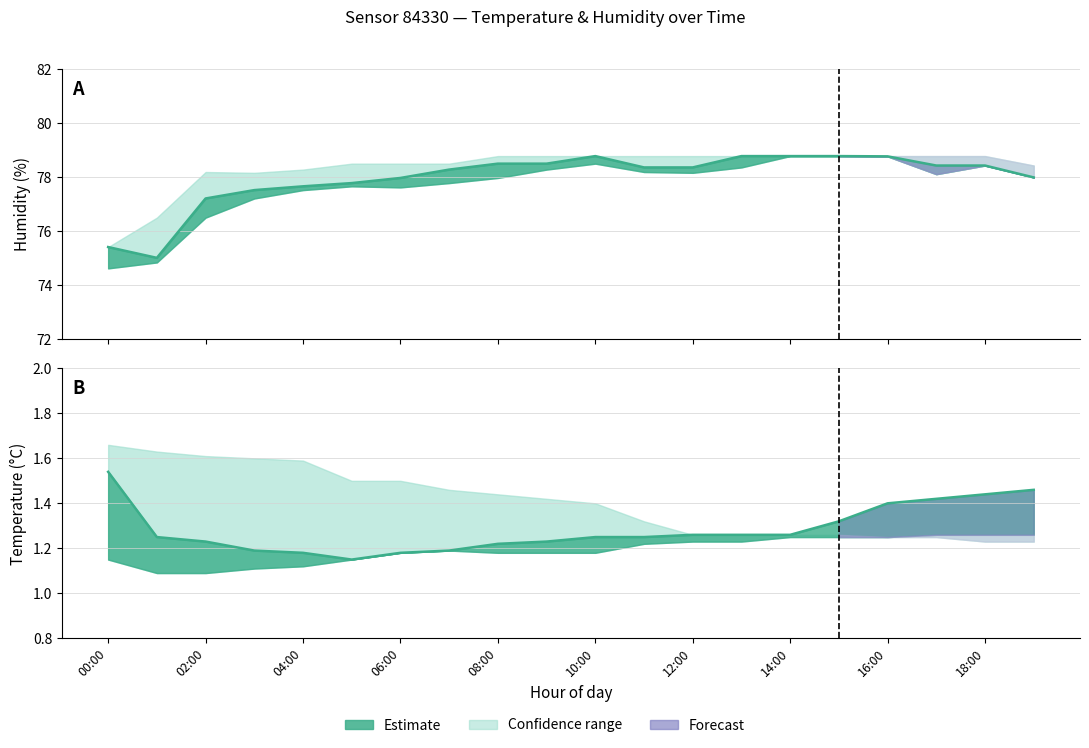

How many categories are shown in the chart?

20